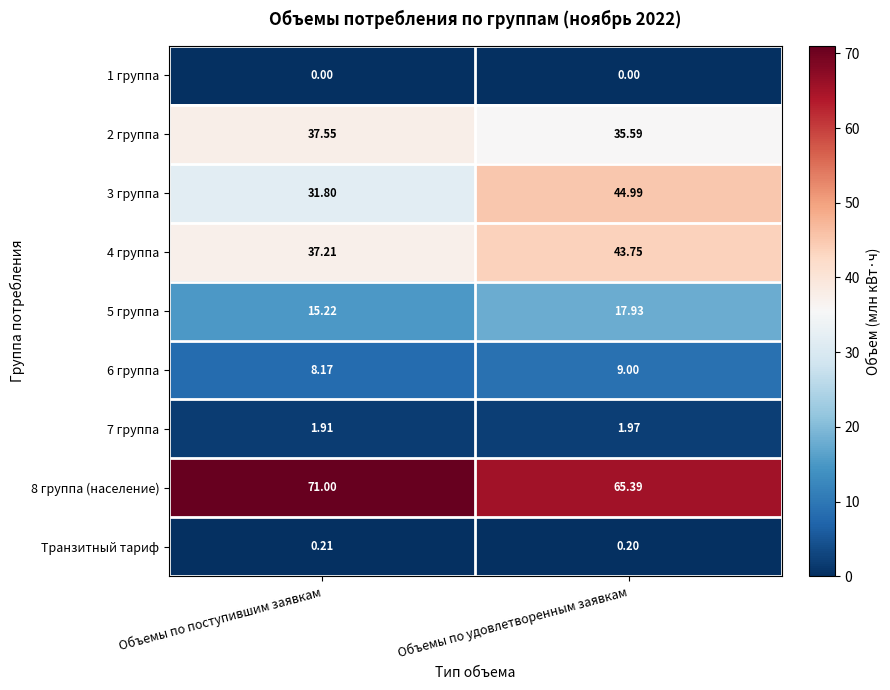

Rank the series at Объемы по удовлетворенным заявкам from highest to lowest value.

8 группа (население), 3 группа, 4 группа, 2 группа, 5 группа, 6 группа, 7 группа, Транзитный тариф, 1 группа